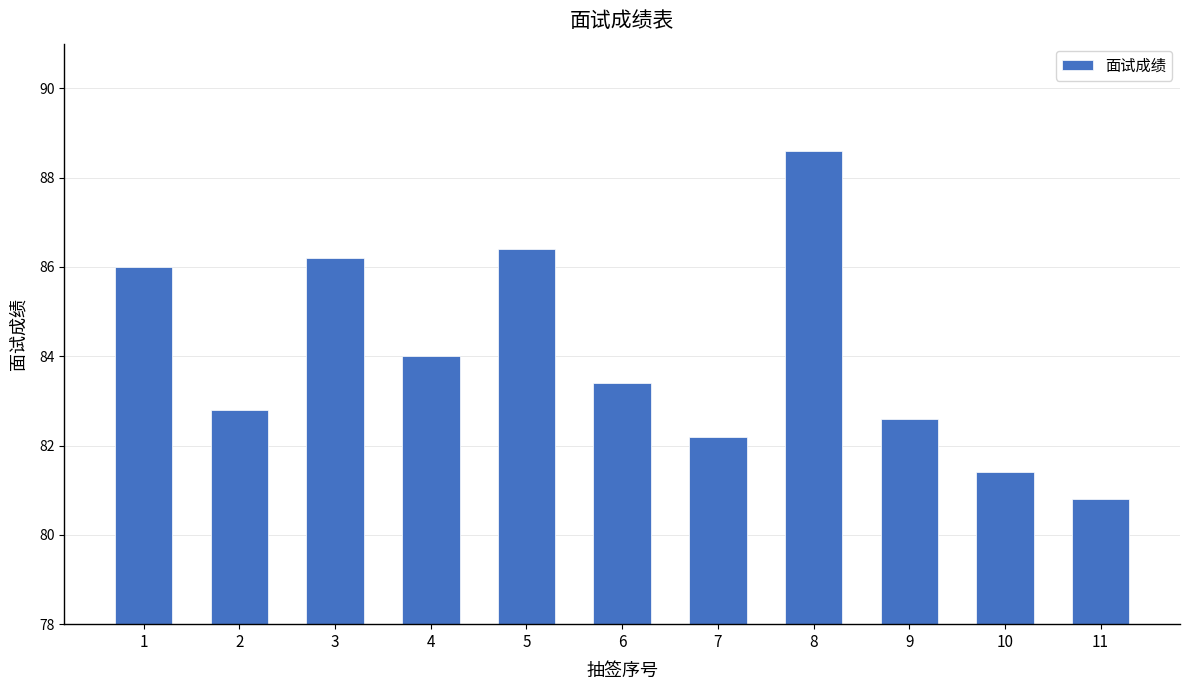

Reading left to right, extract all data points from this chart.

1=86.0	2=82.8	3=86.2	4=84.0	5=86.4	6=83.4	7=82.2	8=88.6	9=82.6	10=81.4	11=80.8